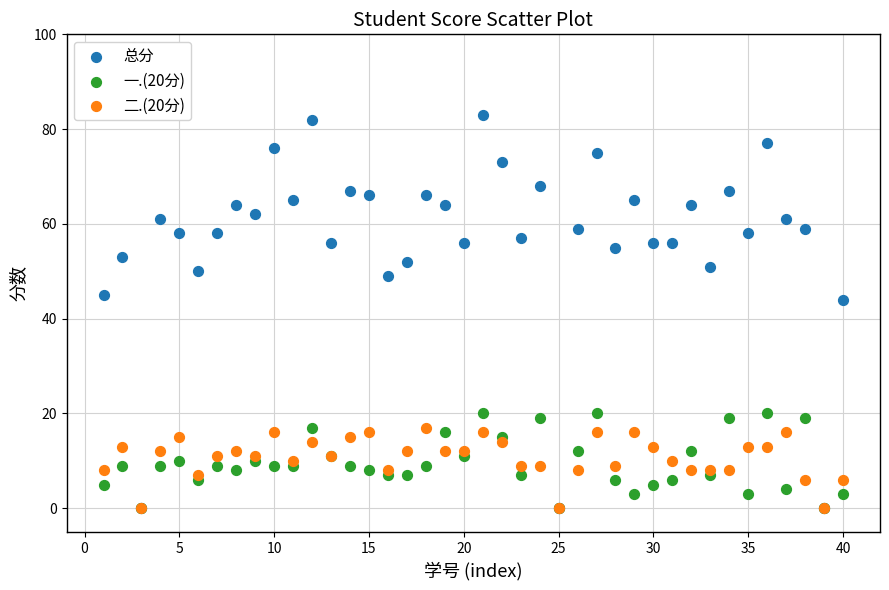

Which series reaches the maximum Y coordinate?

总分